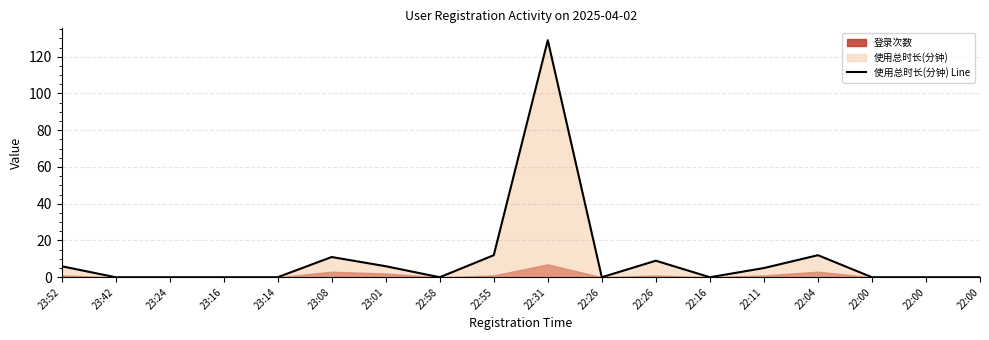

True or false: the data shows 0 at 23:16.

True